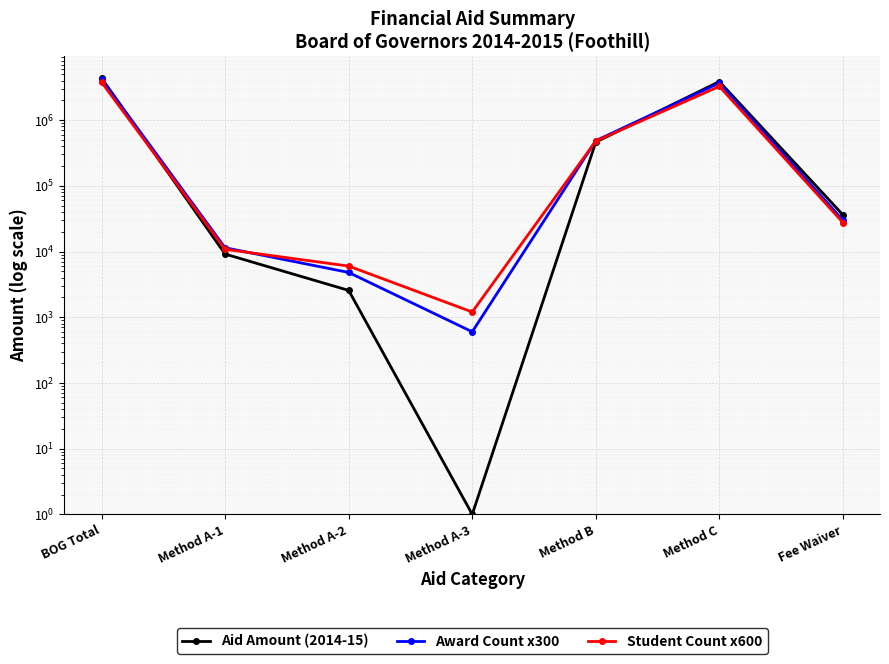

List the labels in order of Award Count x300 value, largest first.

BOG Total, Method C, Method B, Fee Waiver, Method A-1, Method A-2, Method A-3